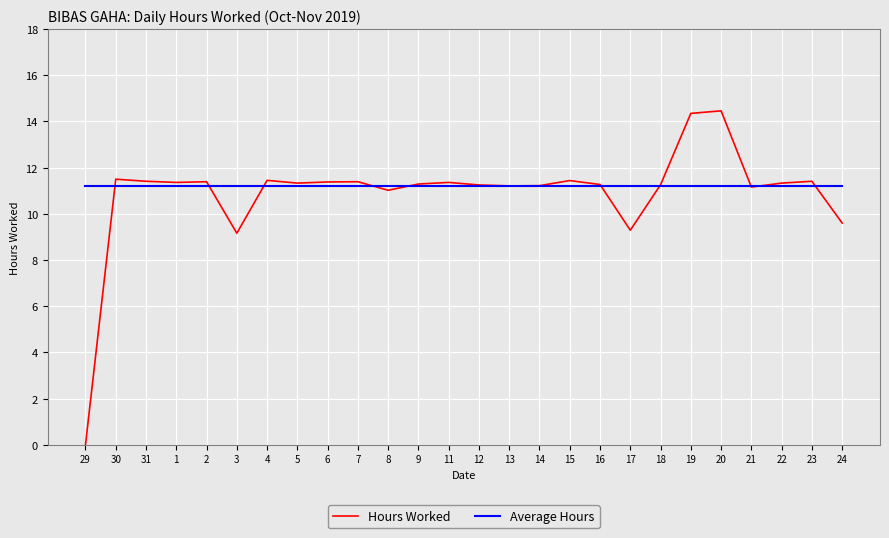

What is the maximum value for Hours Worked?

14.5